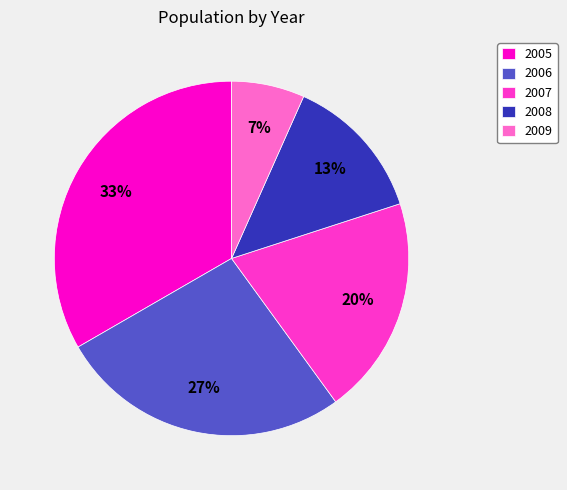

Which category has the biggest portion of the pie?

2005